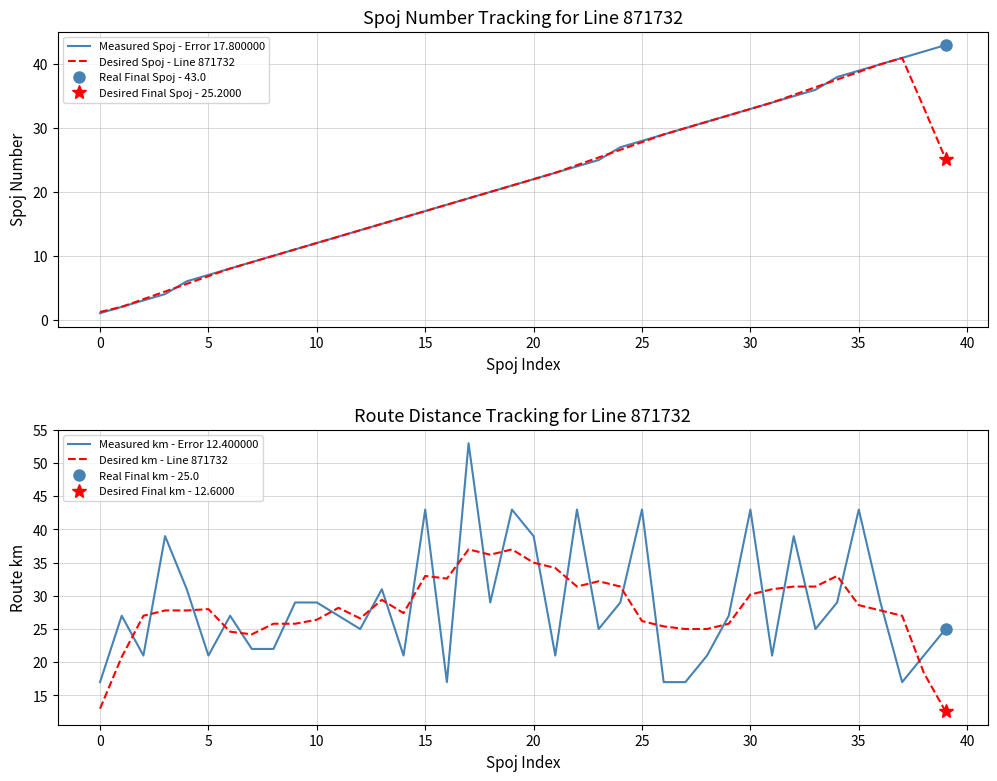

What is the greatest value displayed?

53.0